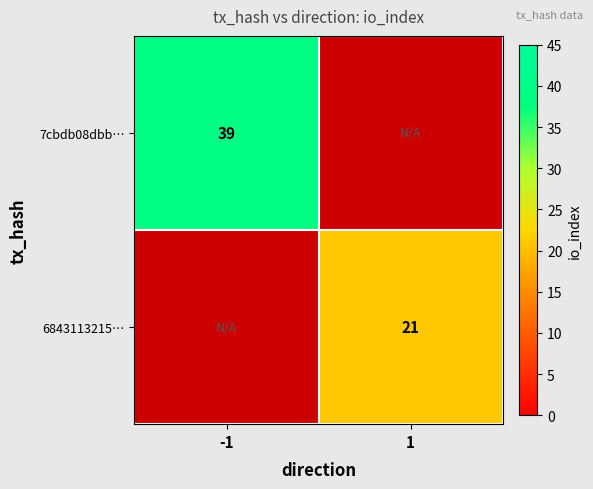

Which label corresponds to the smallest value in the chart?

1